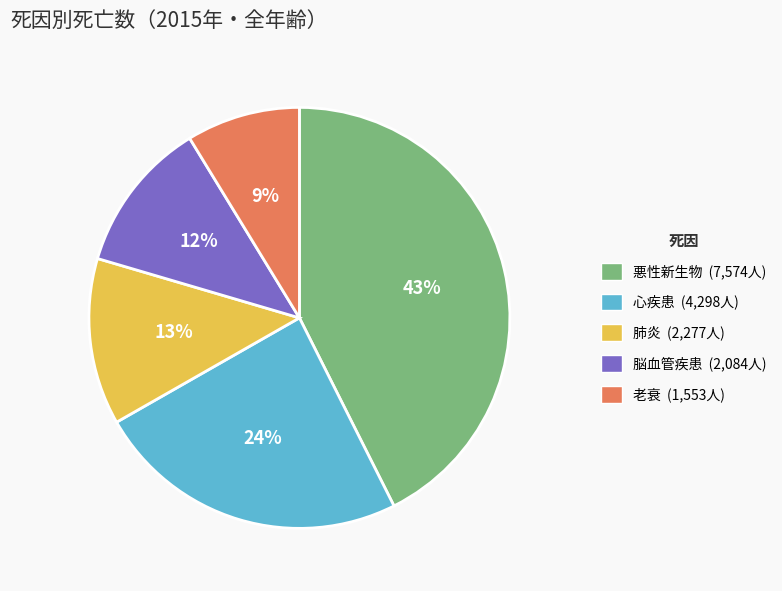

To the nearest percent, what is the combined percentage of 老衰 and 心疾患?

33%